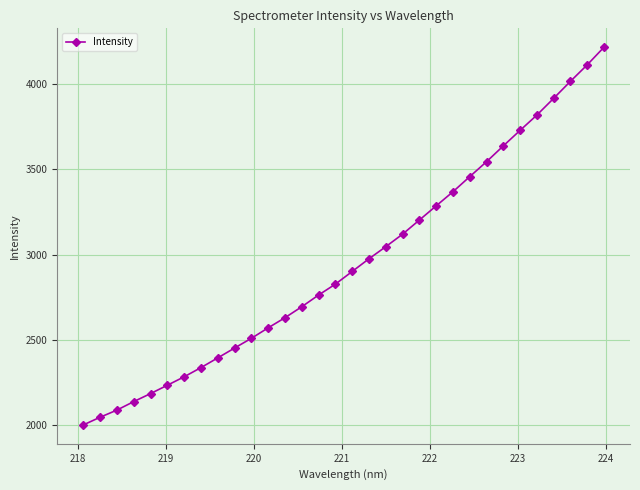

What is the minimum value shown in the chart?

2003.0